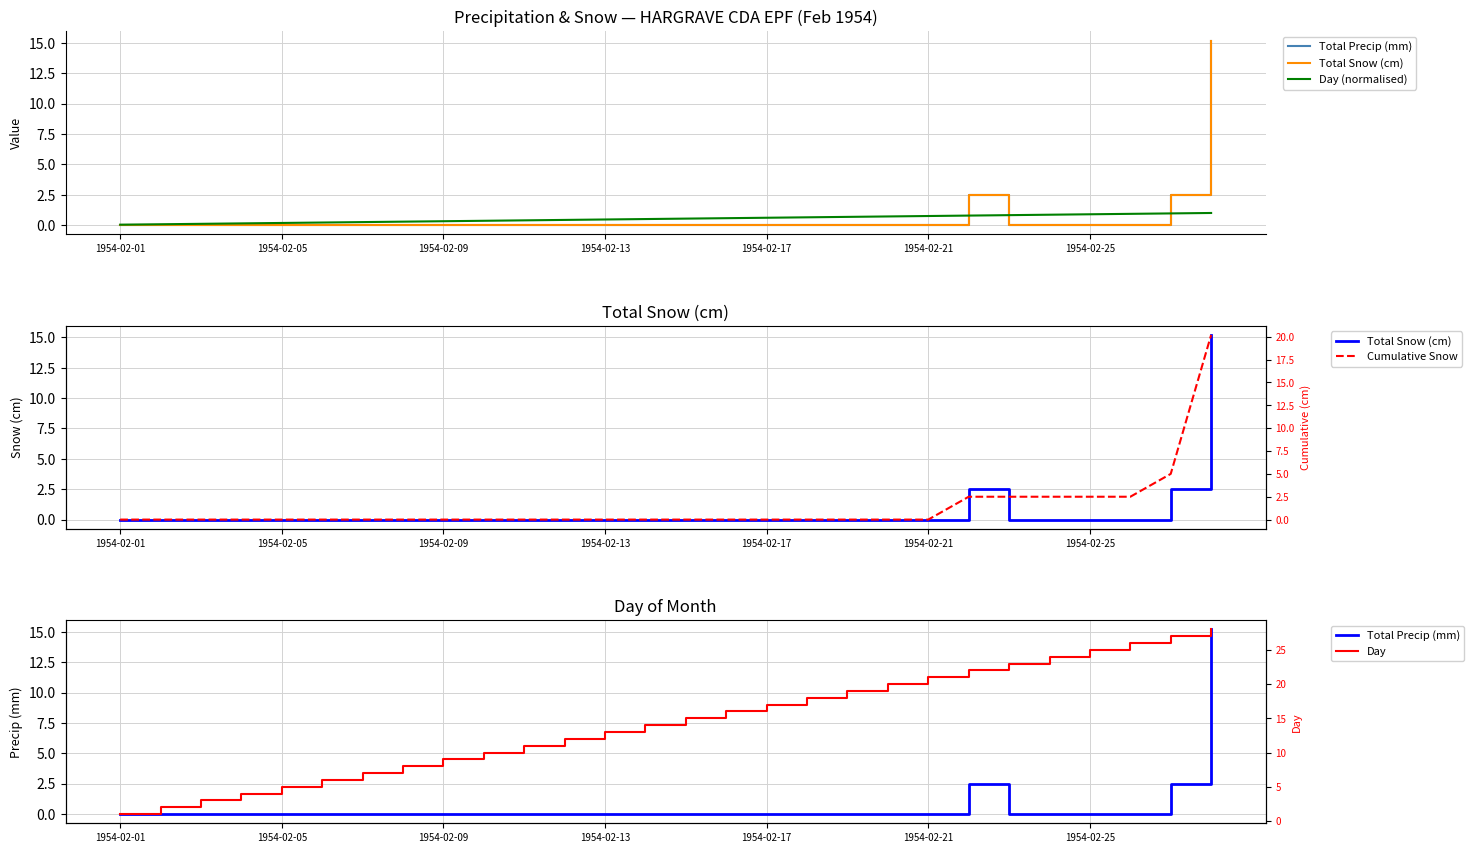

Does the chart display data point markers on the line(s)?

No